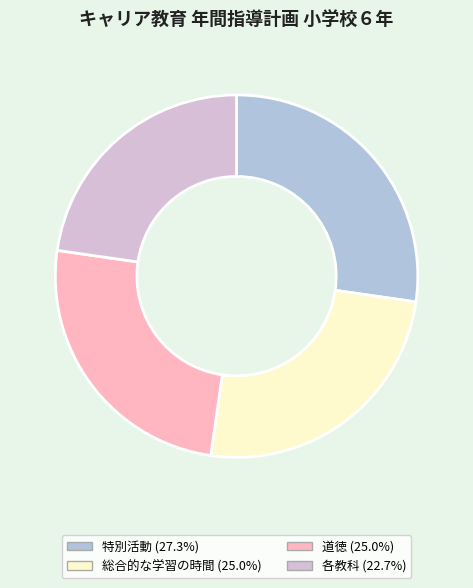

Which has a higher value, 各教科 or 総合的な学習の時間?

総合的な学習の時間